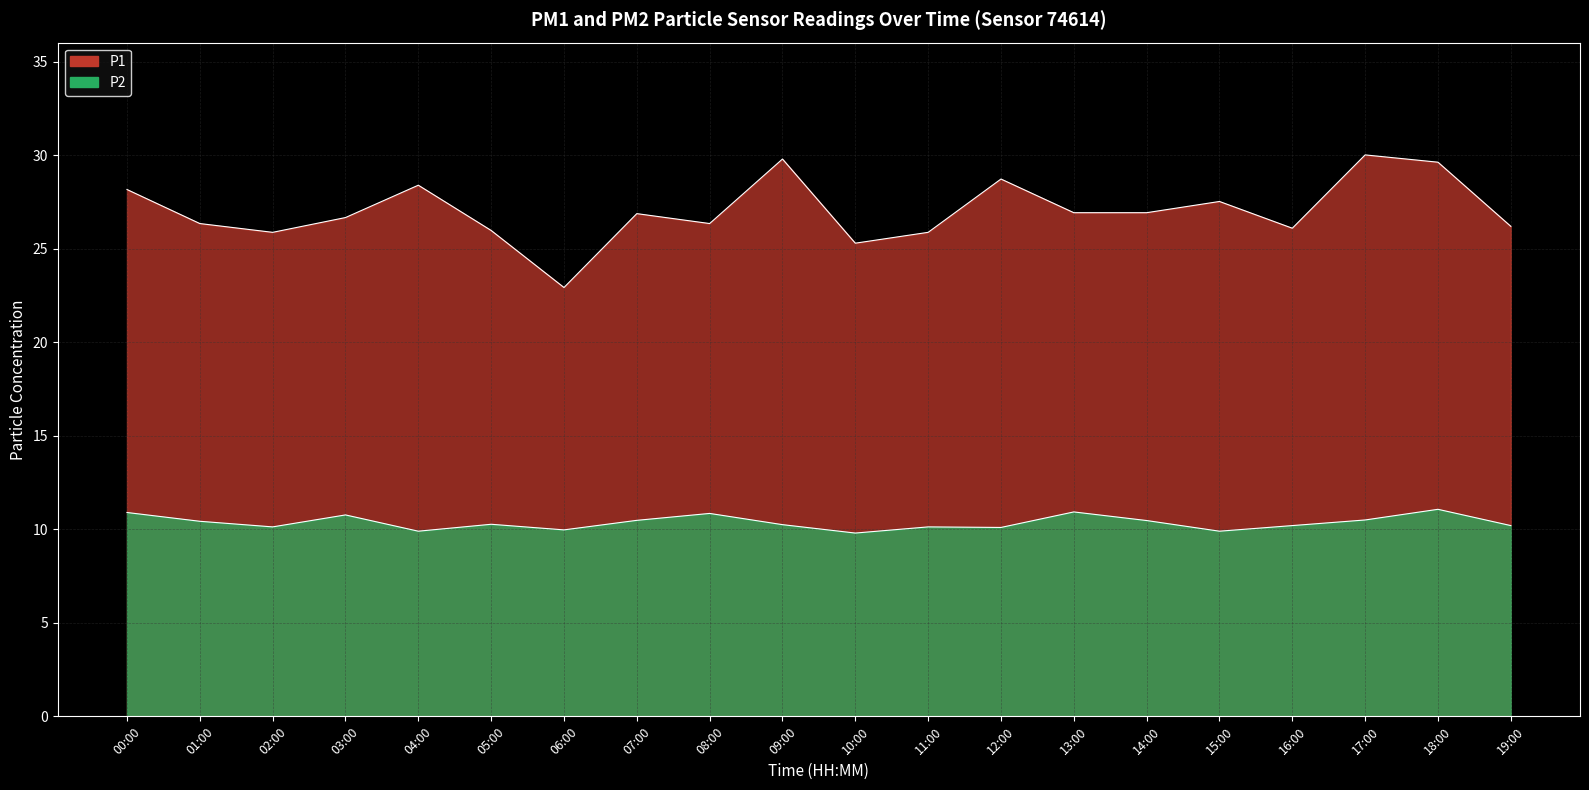

True or false: P2 and P1 cross at least once.

False